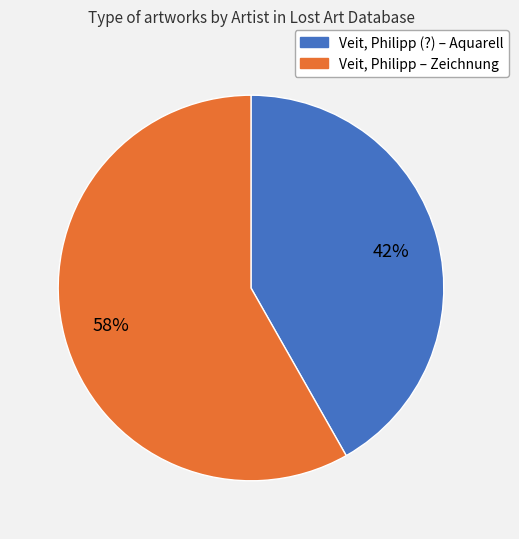

To the nearest percent, what is the average slice percentage?

50%